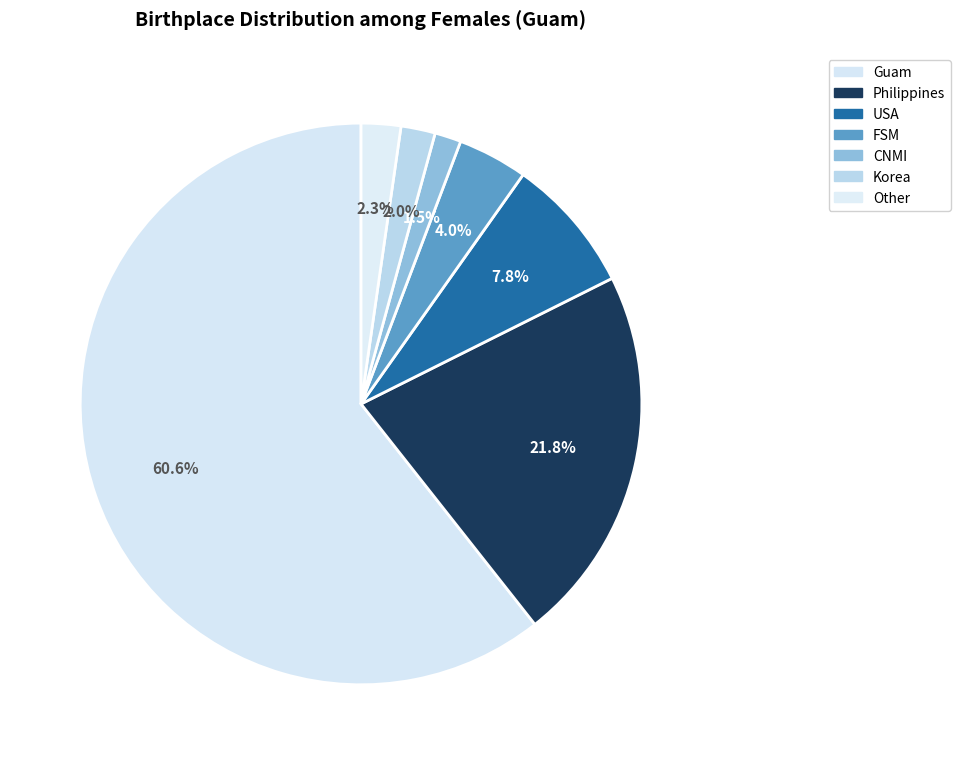

Count the number of slices in the pie.

7